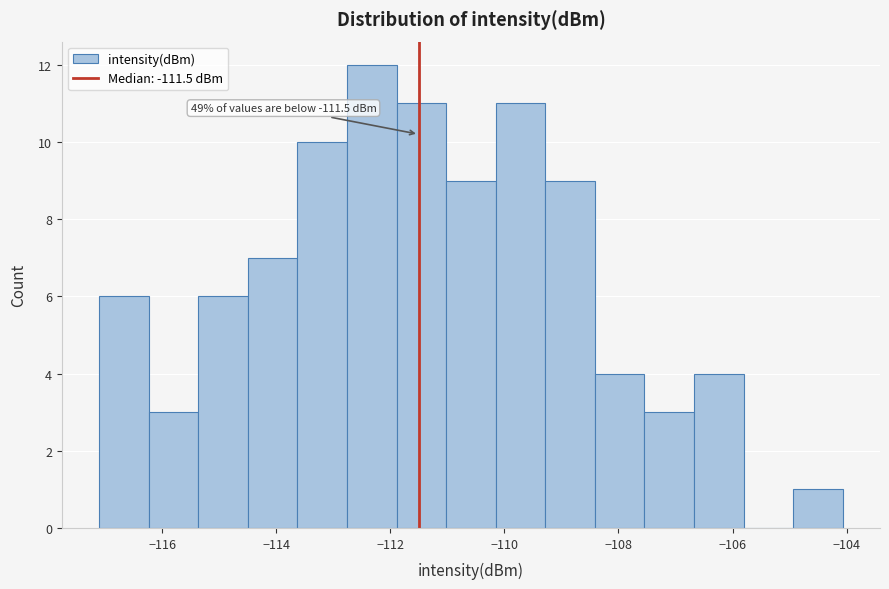

Over which range of the x-axis is the bar tallest?

-112.8 to -111.8